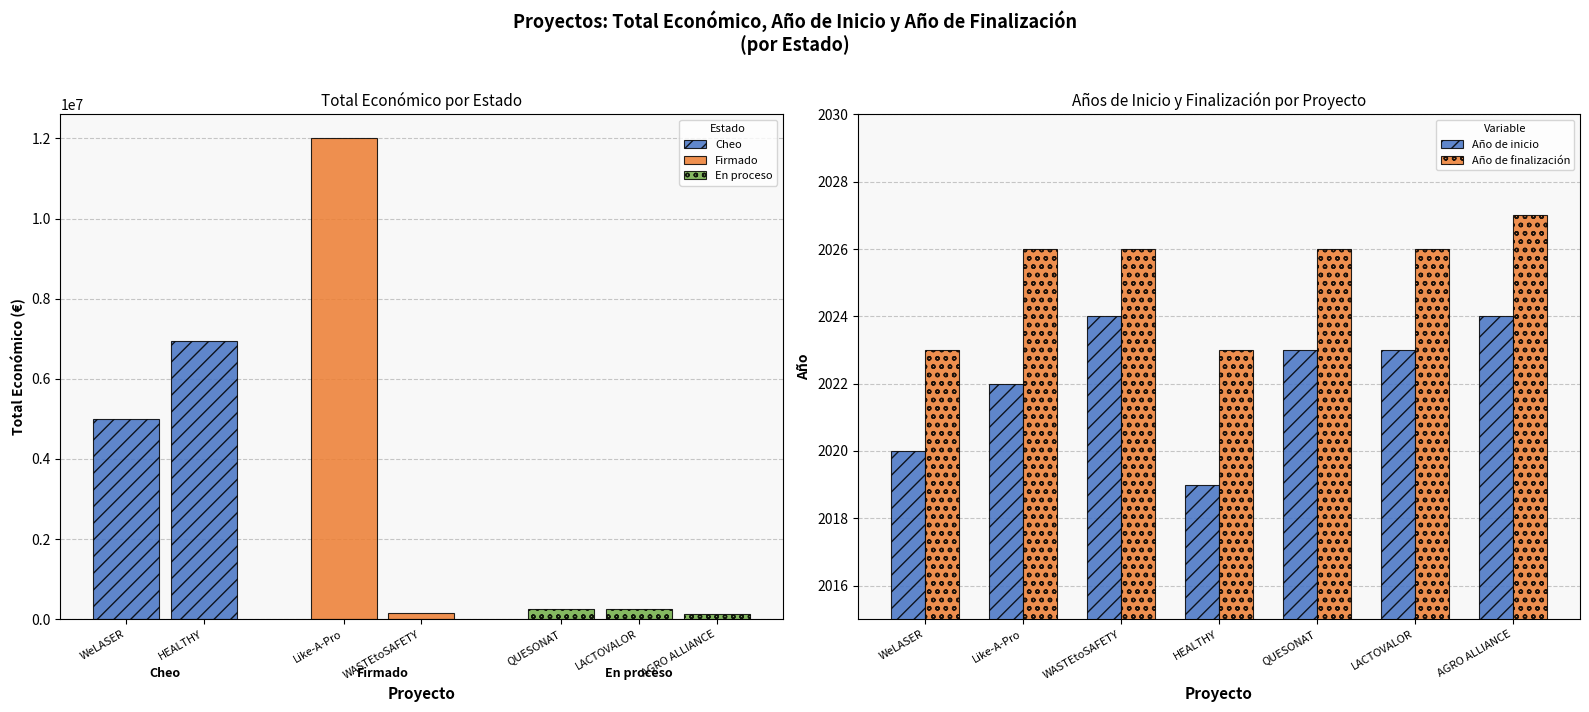

What is the greatest value displayed?

2027